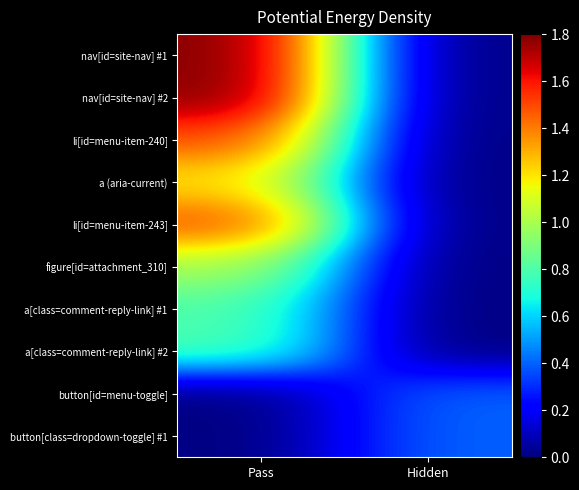

At which category is the sum across all series the highest?

Pass